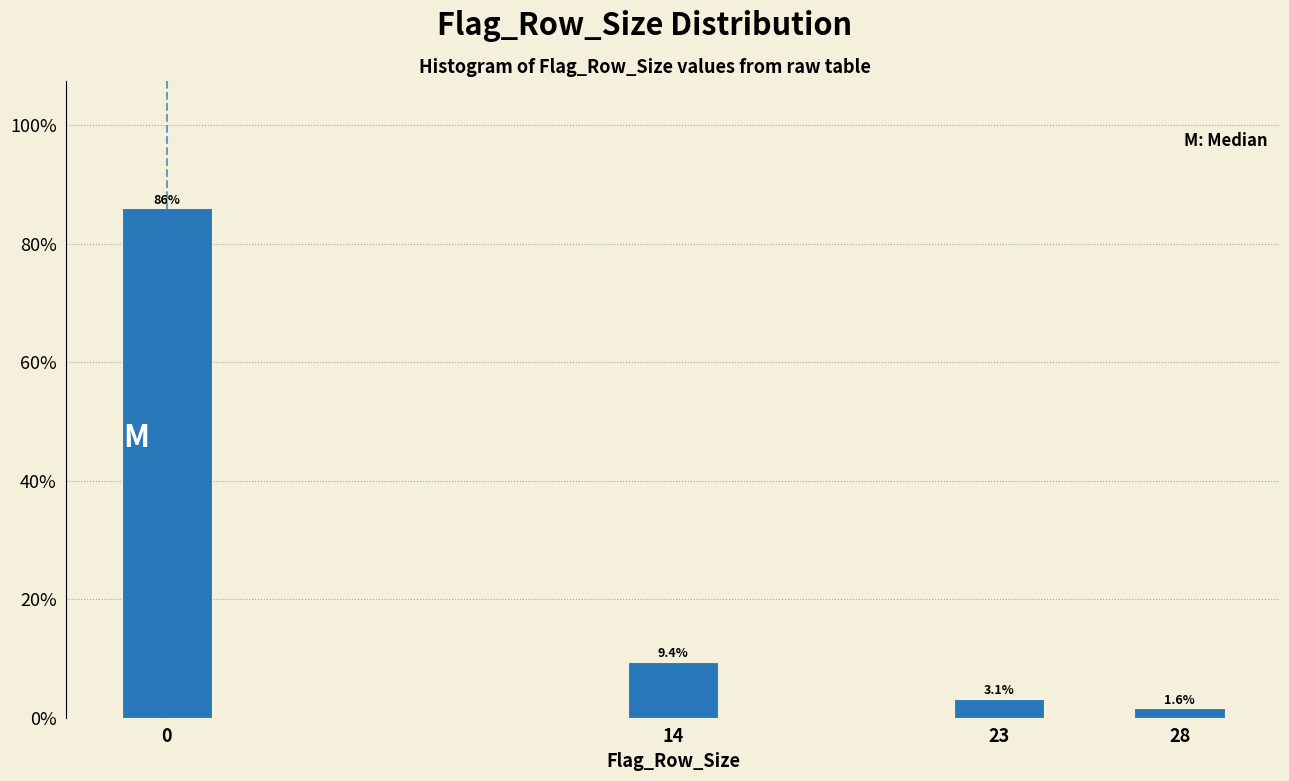

Reading left to right, transcribe all the data shown in this chart.

85.9	9.4	3.1	1.6